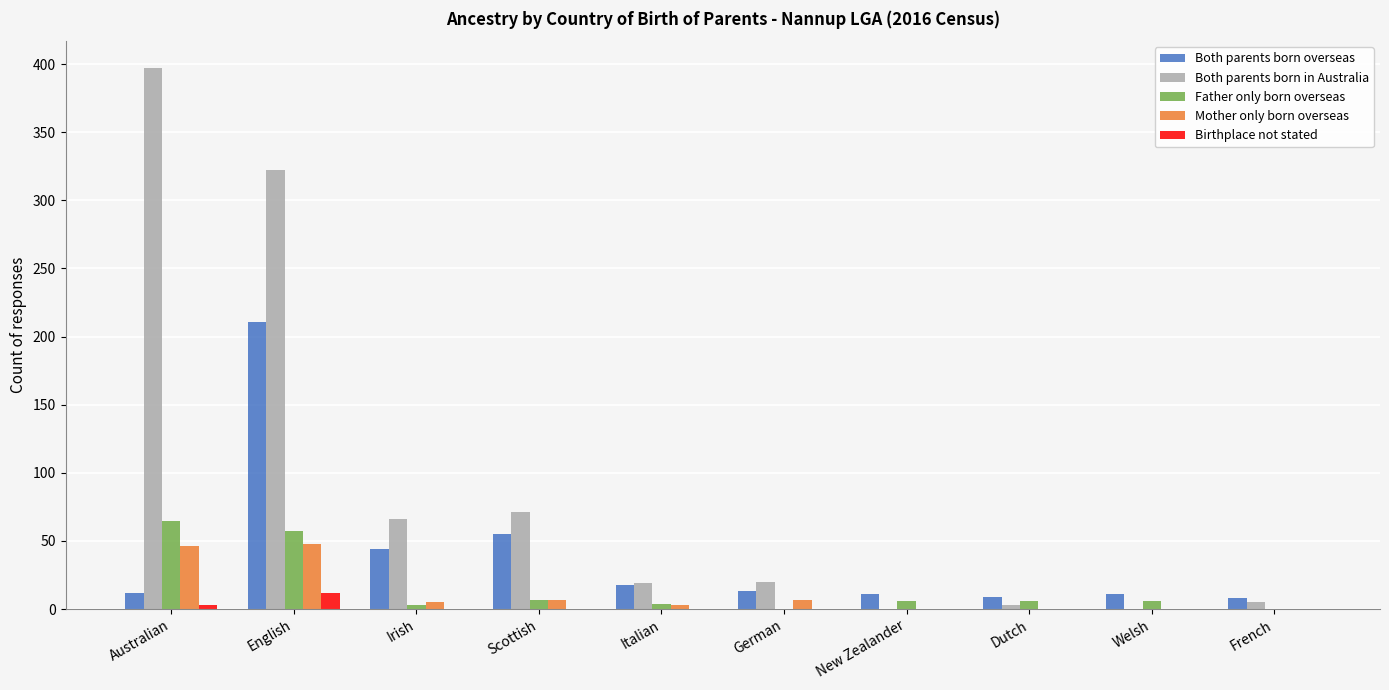

What is the sum of all Father only born overseas values?

154